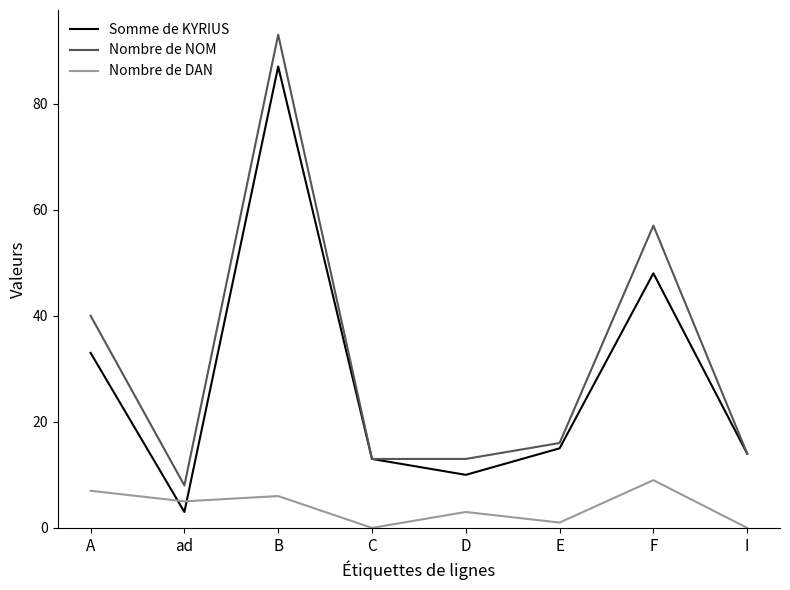

What is the difference between the Nombre de NOM values at B and ad?

85